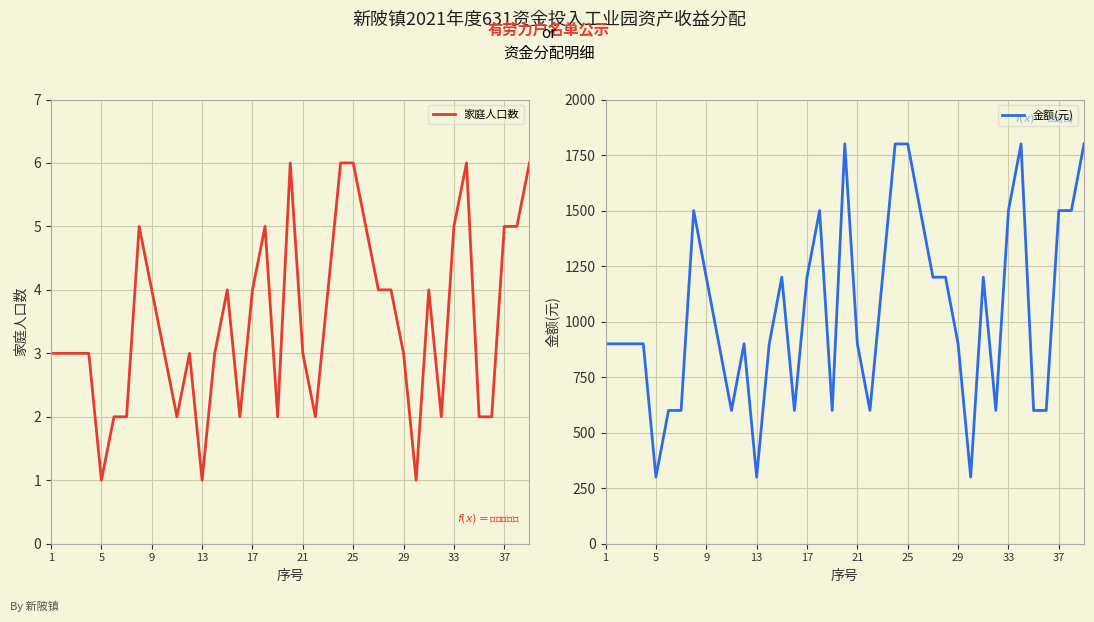

What is the difference between the second highest and second lowest values in the 家庭人口数 series?

5